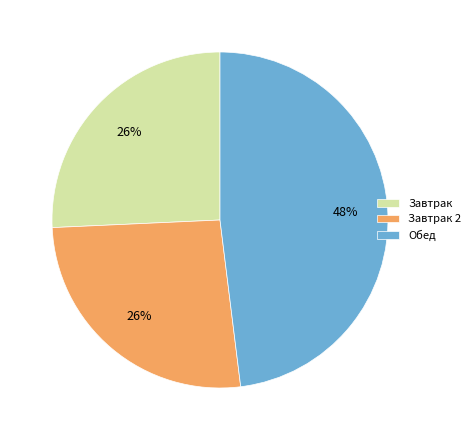

What is the ratio of the value at Завтрак to the value at Завтрак 2?

1.0